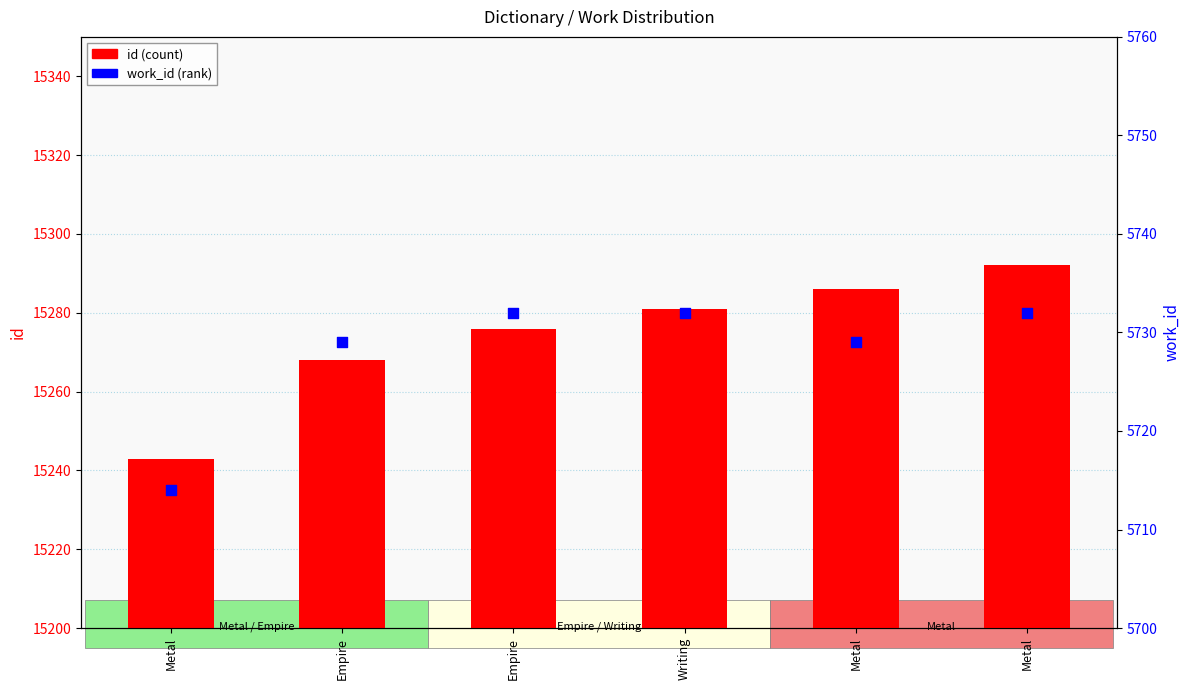

Which series has the largest total across all categories?

id